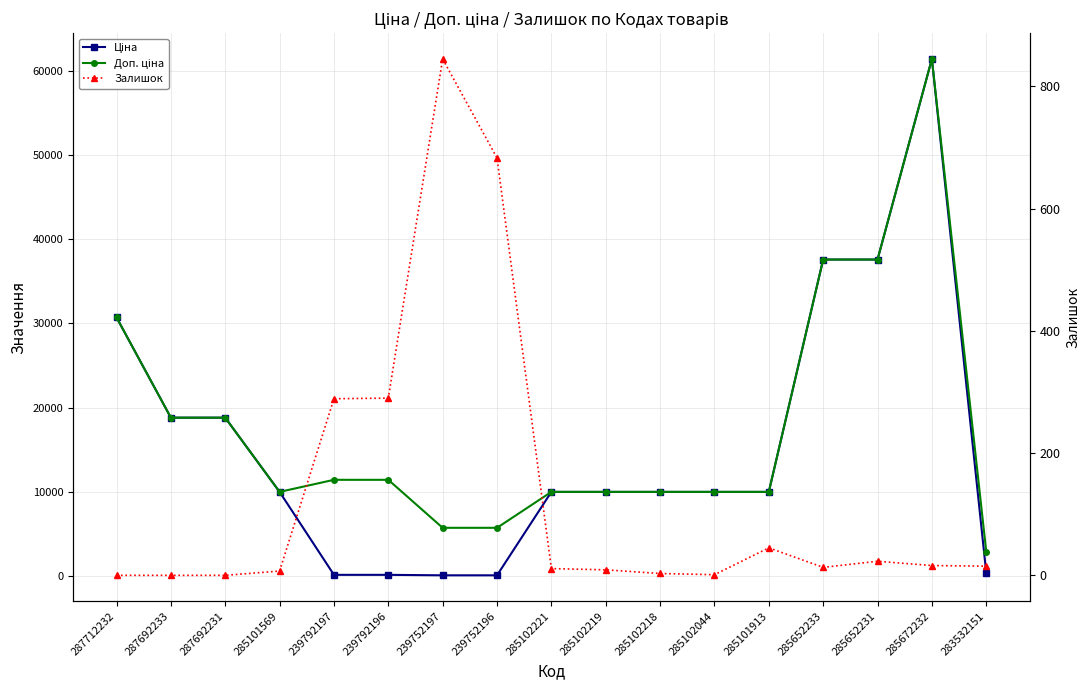

What is the total value across all series at 285102219?

19959.0